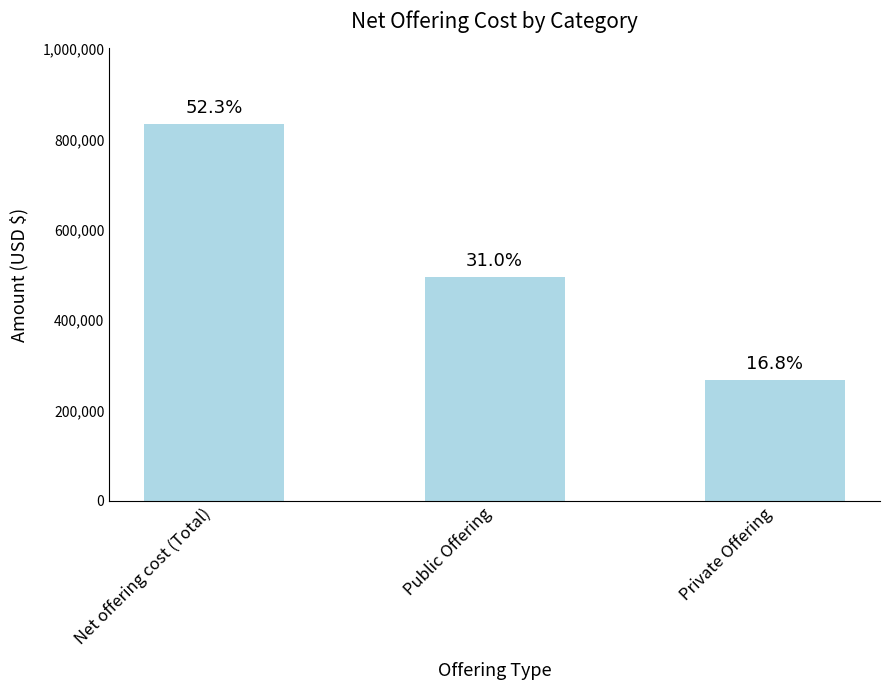

Reading left to right, transcribe all the data shown in this chart.

Net offering cost (Total)=834414	Public Offering=494406	Private Offering=267443